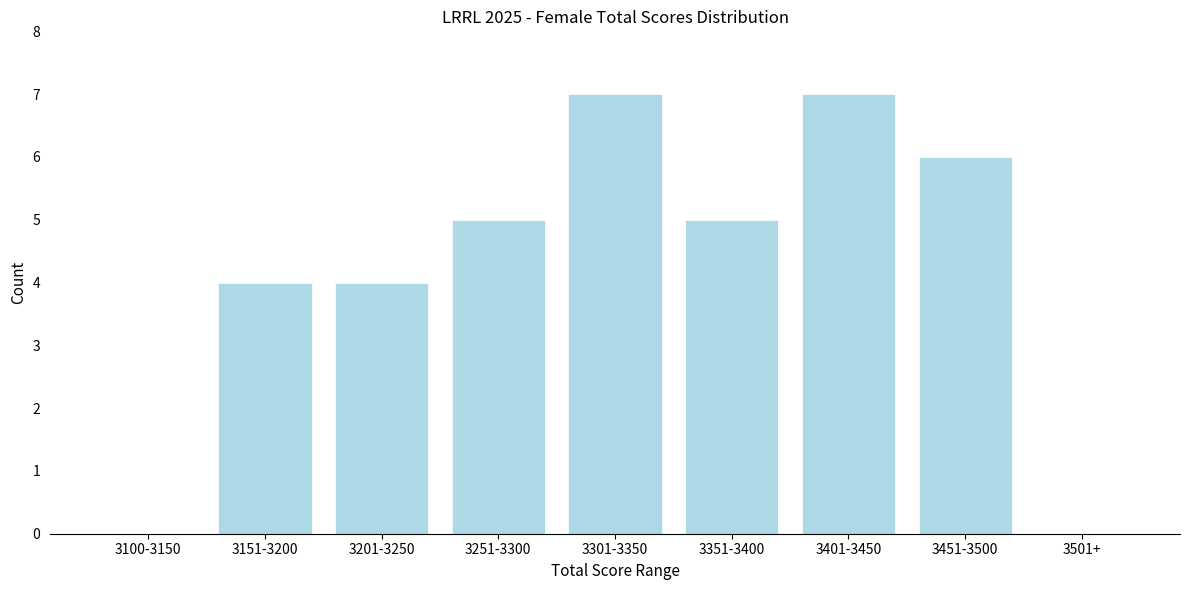

Reading left to right, extract all data points from this chart.

3100-3150=0	3151-3200=4	3201-3250=4	3251-3300=5	3301-3350=7	3351-3400=5	3401-3450=7	3451-3500=6	3501+=0